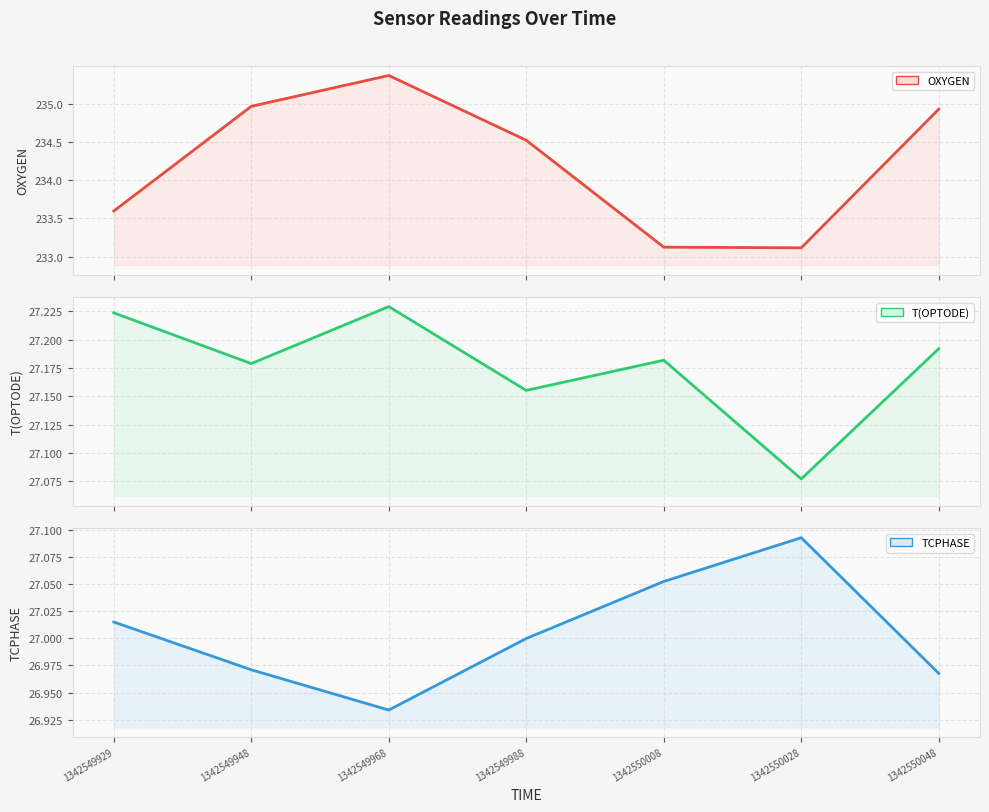

Is the value of T(OPTODE) line at 1342549988 greater than the value of TCPHASE line at 1342549988?

Yes